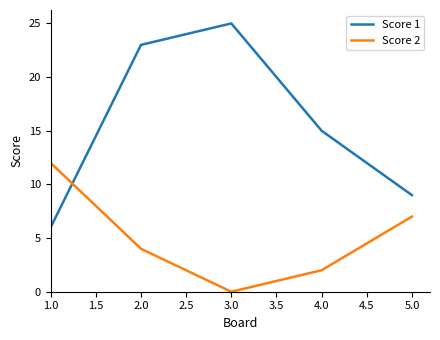

True or false: Score 2 and Score 1 intersect in this chart.

True